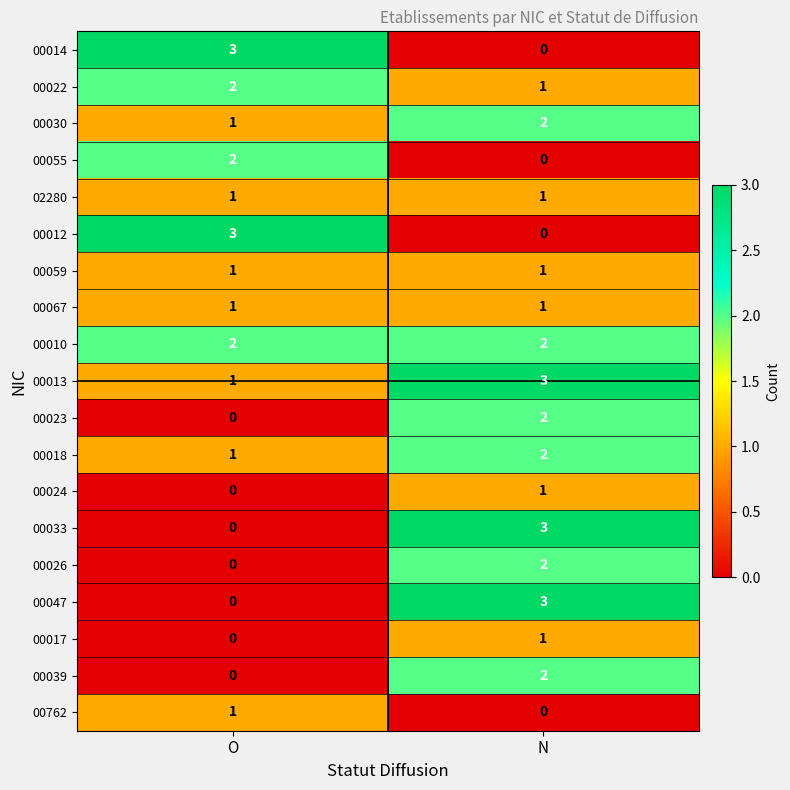

What is the maximum value shown in the chart?

3